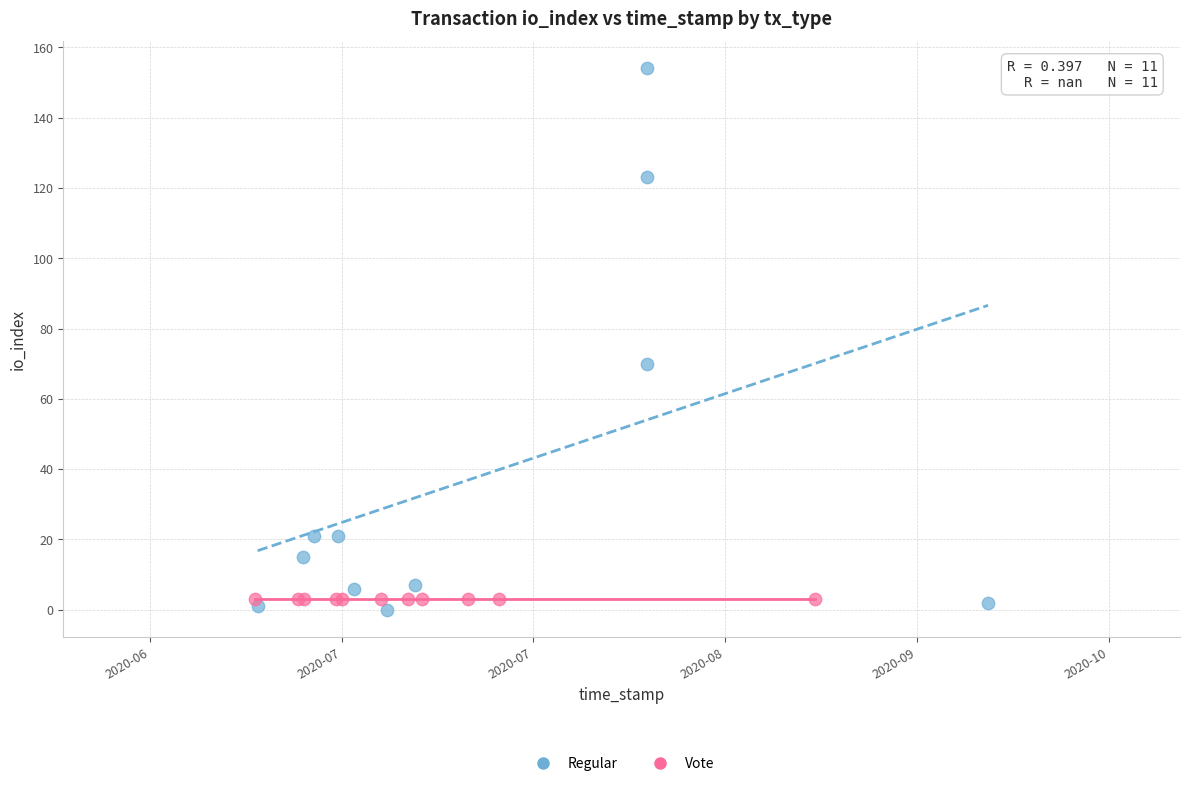

Which series contains the highest Y value?

Regular